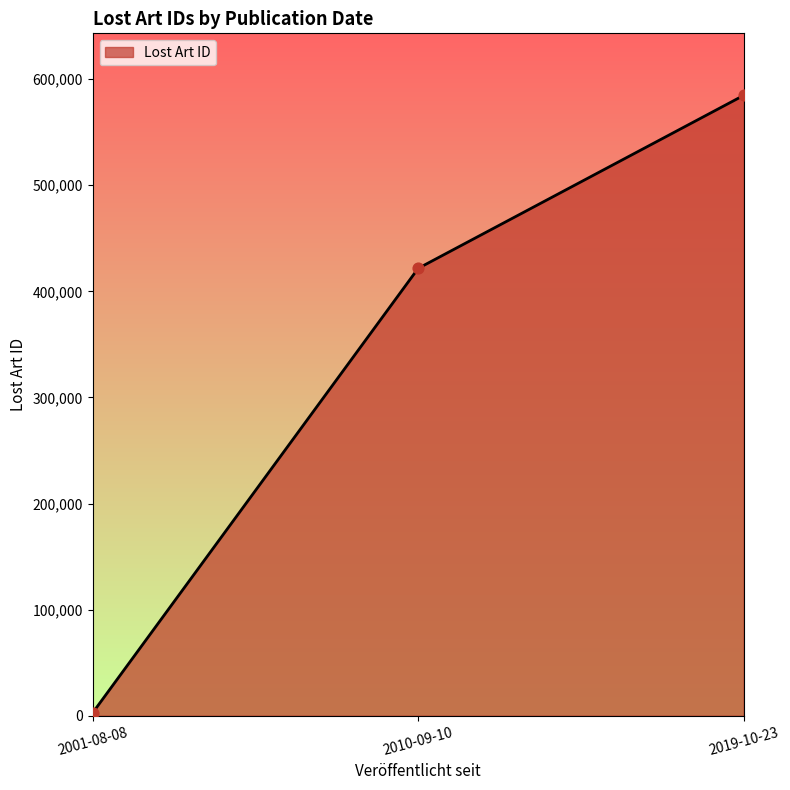

What is the change in value from 2010-09-10 to 2019-10-23?

+163062